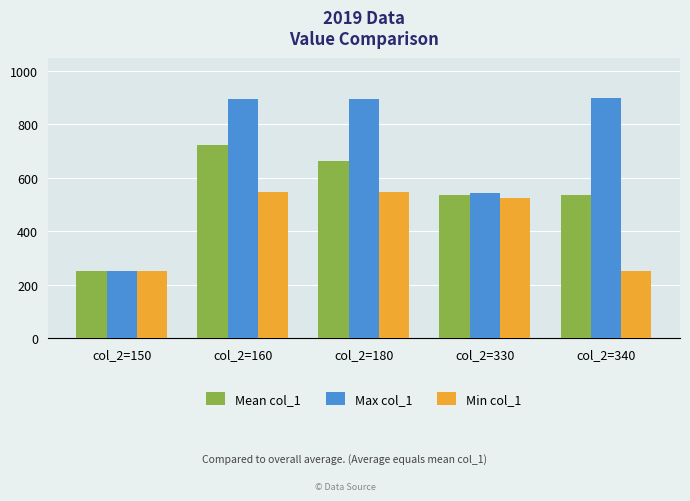

What is the difference between the Mean col_1 values at col_2=330 and col_2=340?

1.5